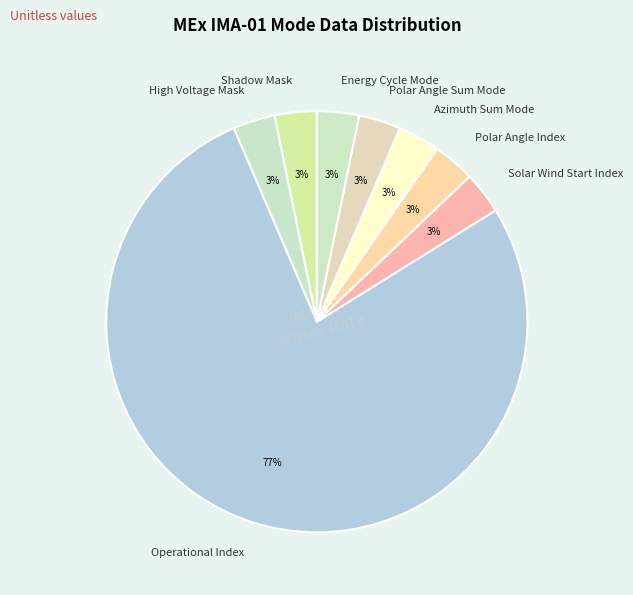

Which slice is the largest?

Operational Index